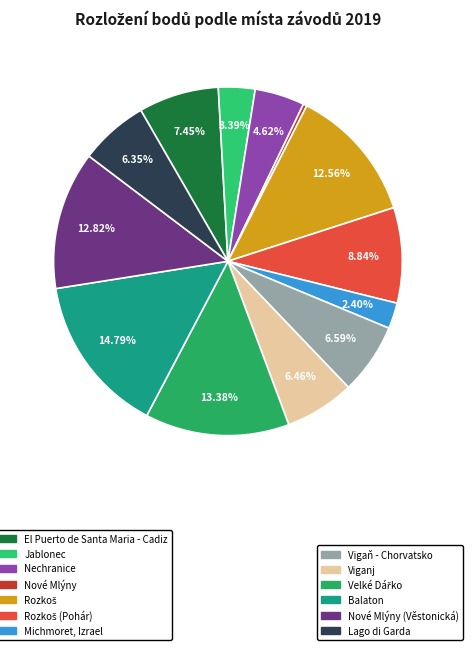

How many slices are in this pie chart?

13